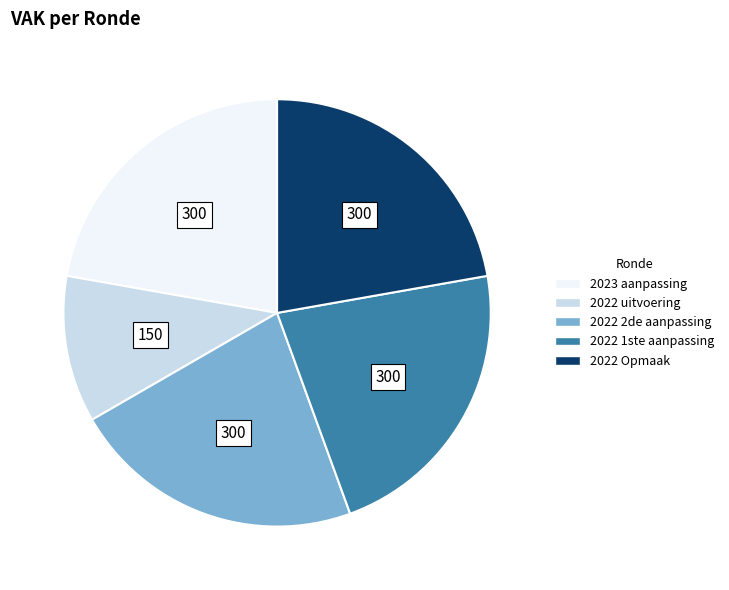

Does any single category account for the majority?

No